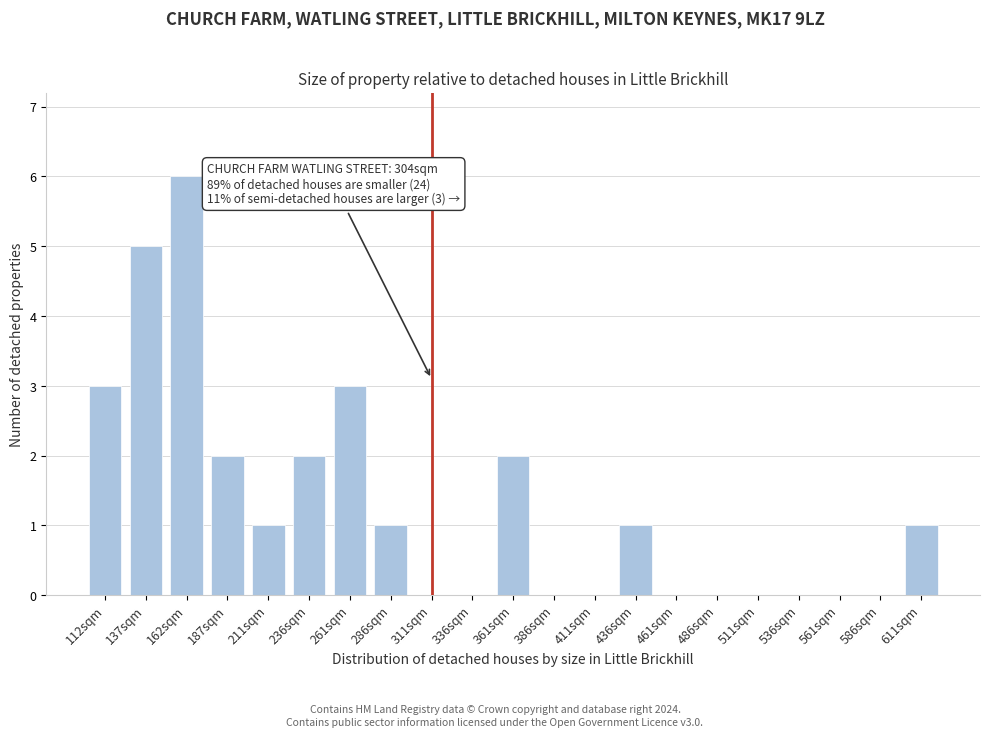

Reading left to right, list all the values displayed in this chart.

112sqm=3	137sqm=5	162sqm=6	187sqm=2	211sqm=1	236sqm=2	261sqm=3	286sqm=1	311sqm=0	336sqm=0	361sqm=2	386sqm=0	411sqm=0	436sqm=1	461sqm=0	486sqm=0	511sqm=0	536sqm=0	561sqm=0	586sqm=0	611sqm=1